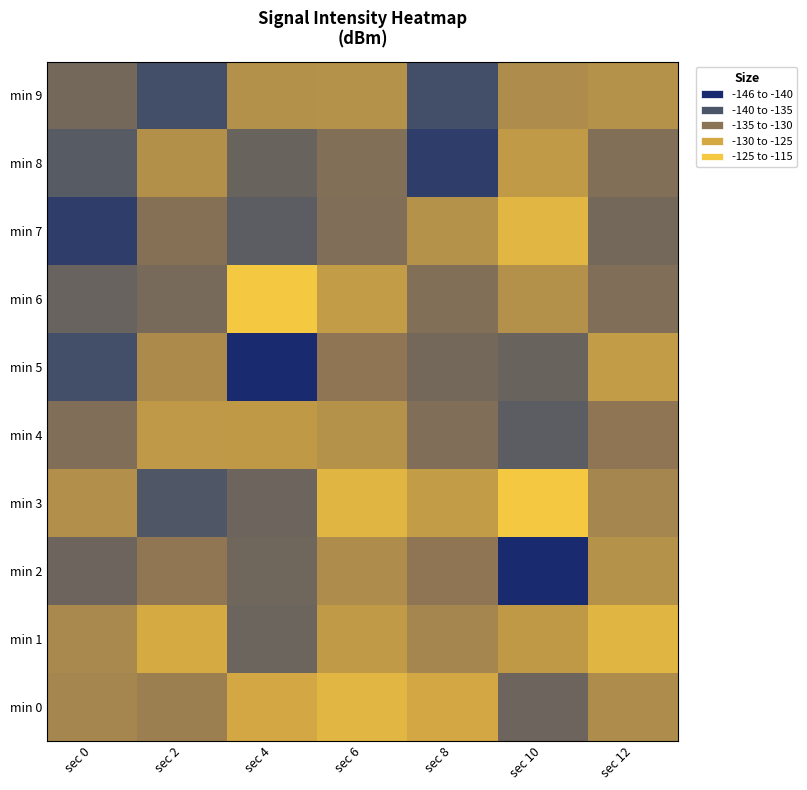

Which has a higher value, sec 6 or sec 8?

sec 8